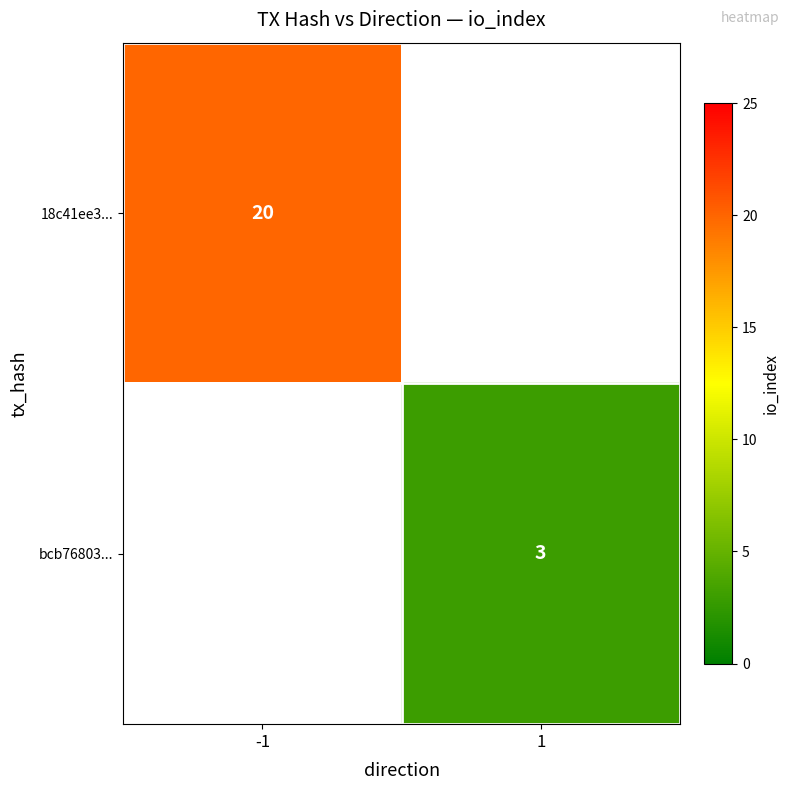

True or false: 18c41ee3... has a value of 20 at -1.

True